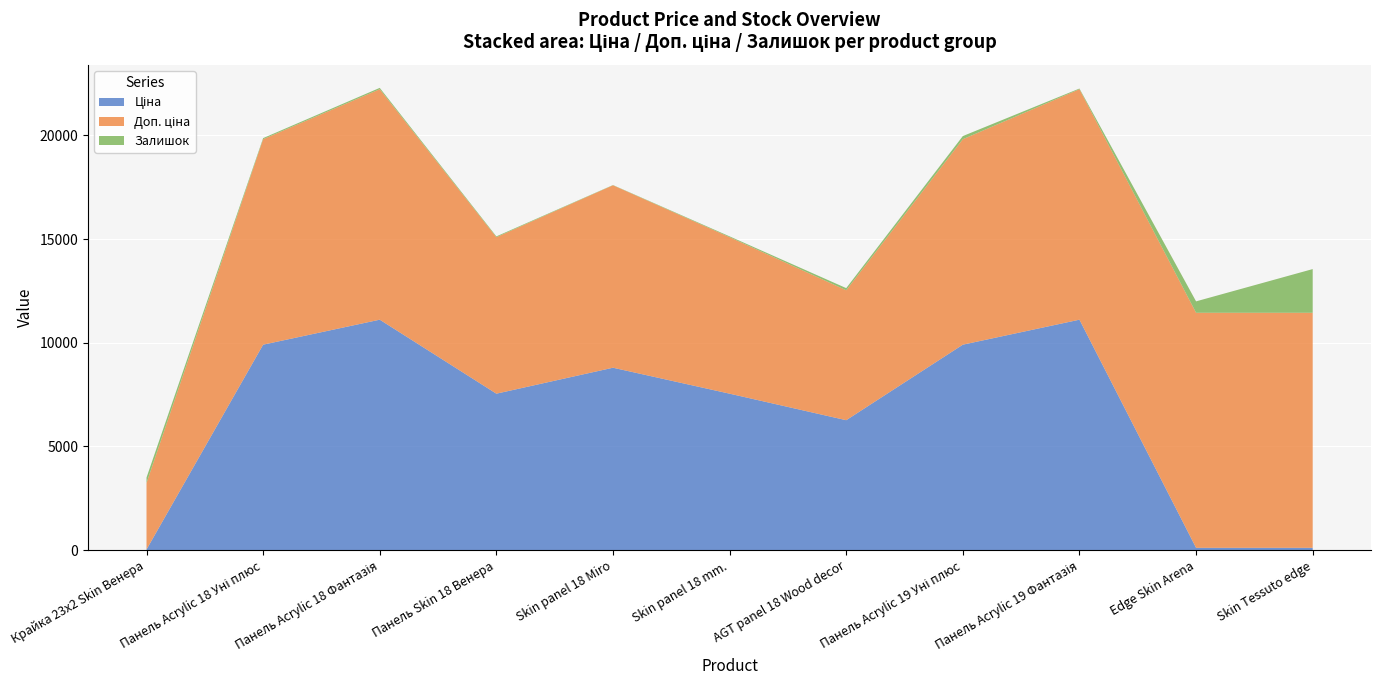

Reading left to right, transcribe all the data shown in this chart.

Ціна: 32.0	9908.5	11113.6	7545.9	8797.6	7545.9	6266.7	9908.5	11113.6	113.3	113.3
Доп. ціна: 3205.0	9908.5	11113.6	7545.9	8797.6	7545.9	6266.7	9908.5	11113.6	11334.0	11334.0
Залишок: 264.0	52.0	65.0	39.0	11.0	40.0	102.0	151.0	33.0	550.0	2107.0